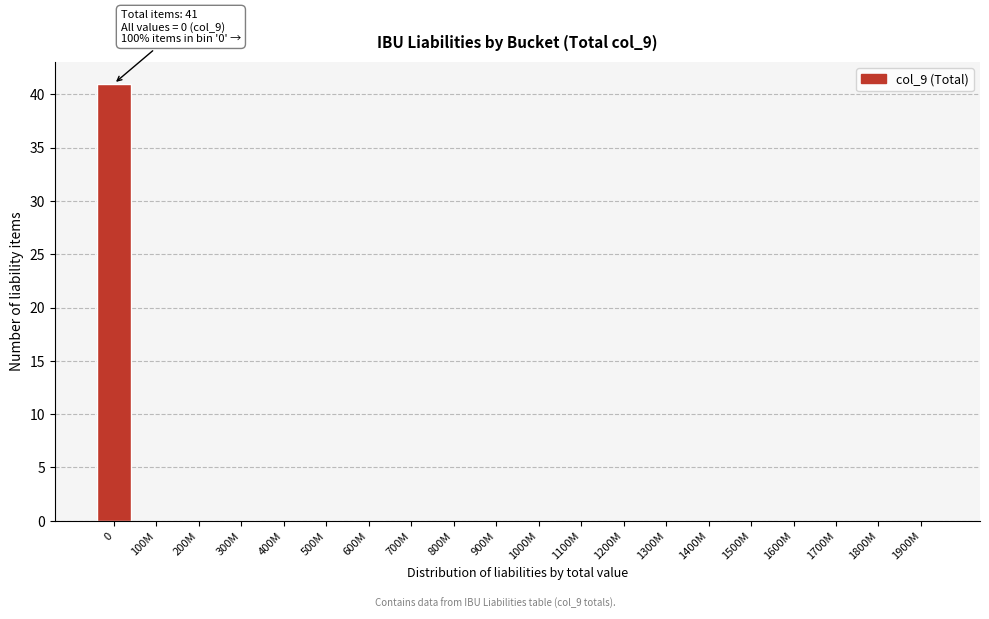

Reading right to left, transcribe all the data shown in this chart.

1900M=0	1800M=0	1700M=0	1600M=0	1500M=0	1400M=0	1300M=0	1200M=0	1100M=0	1000M=0	900M=0	800M=0	700M=0	600M=0	500M=0	400M=0	300M=0	200M=0	100M=0	0=41